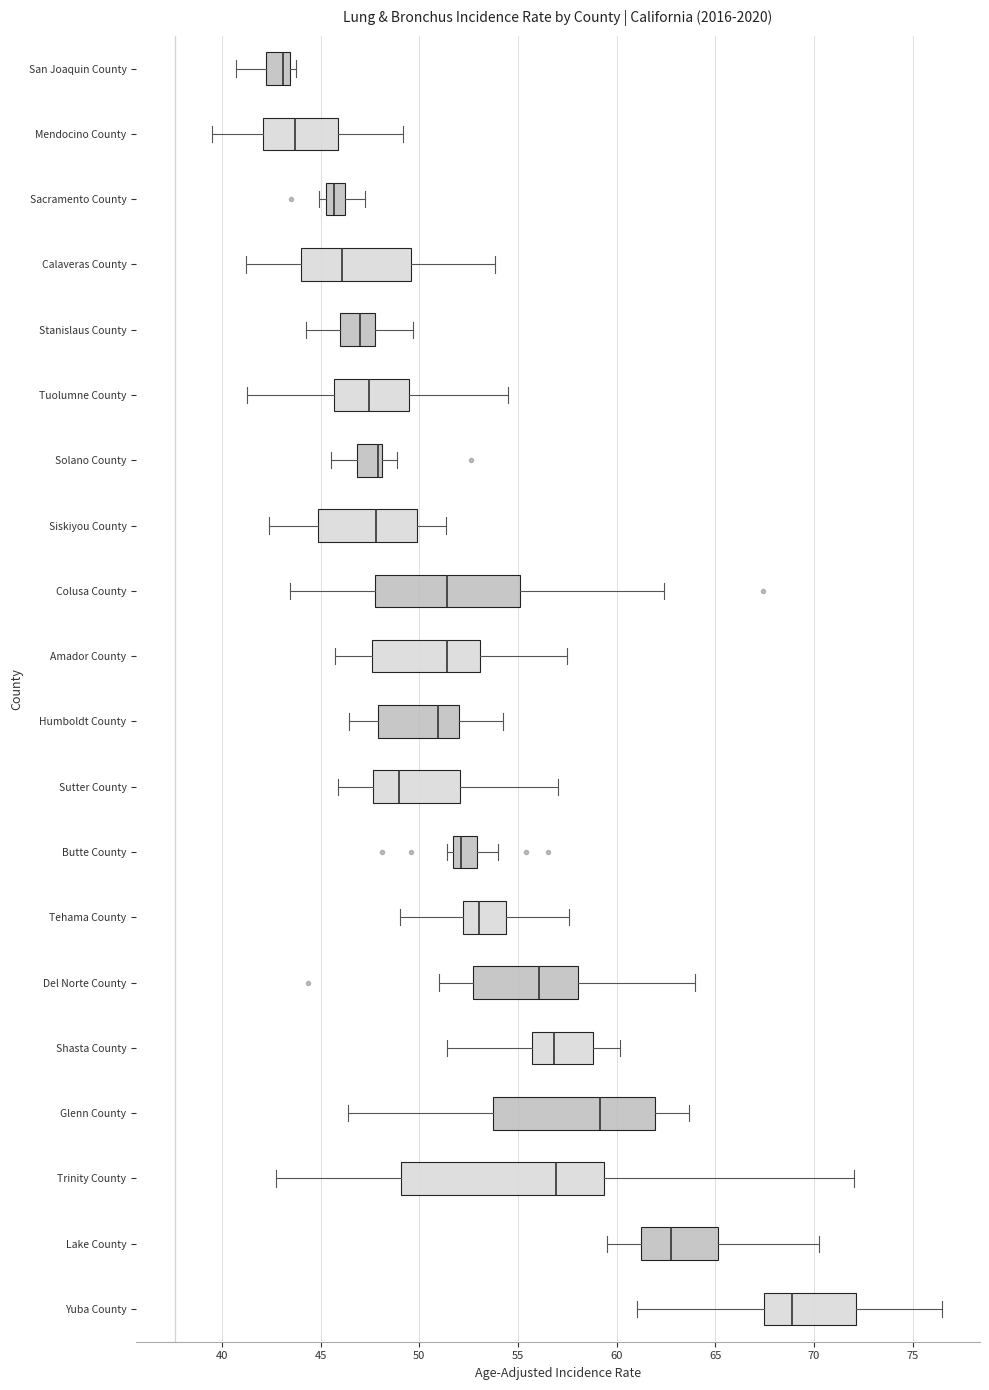

Reading bottom to top, transcribe this box plot: for each box, give where its median line is, the range the box spans, and where its two whiskers end, as read against the x-axis. The values are not printed on the chart, so give them approximately, as read against the axis.

Yuba County: median 69.0, box 67.5 to 72.0, whiskers 61.0 to 76.5
Lake County: median 63.0, box 61.0 to 65.0, whiskers 59.5 to 70.5
Trinity County: median 57.0, box 49.0 to 59.5, whiskers 43.0 to 72.0
Glenn County: median 59.0, box 53.5 to 62.0, whiskers 46.5 to 63.5
Shasta County: median 57.0, box 55.5 to 59.0, whiskers 51.5 to 60.0
Del Norte County: median 56.0, box 52.5 to 58.0, whiskers 51.0 to 64.0
Tehama County: median 53.0, box 52.0 to 54.5, whiskers 49.0 to 57.5
Butte County: median 52.0, box 51.5 to 53.0, whiskers 51.5 (just left of the box's left edge) to 54.0
Sutter County: median 49.0, box 47.5 to 52.0, whiskers 46.0 to 57.0
Humboldt County: median 51.0, box 48.0 to 52.0, whiskers 46.5 to 54.0
Amador County: median 51.5, box 47.5 to 53.0, whiskers 45.5 to 57.5
Colusa County: median 51.5, box 48.0 to 55.0, whiskers 43.5 to 62.5
Siskiyou County: median 48.0, box 45.0 to 50.0, whiskers 42.5 to 51.5
Solano County: median 48.0 (just left of the box's right edge), box 47.0 to 48.0, whiskers 45.5 to 49.0
Tuolumne County: median 47.5, box 45.5 to 49.5, whiskers 41.5 to 54.5
Stanislaus County: median 47.0, box 46.0 to 48.0, whiskers 44.5 to 49.5
Calaveras County: median 46.0, box 44.0 to 49.5, whiskers 41.0 to 54.0
Sacramento County: median 45.5 (inside the box), box 45.5 to 46.0, whiskers 45.0 to 47.0
Mendocino County: median 43.5, box 42.0 to 46.0, whiskers 39.5 to 49.0
San Joaquin County: median 43.0, box 42.0 to 43.5, whiskers 40.5 to 44.0